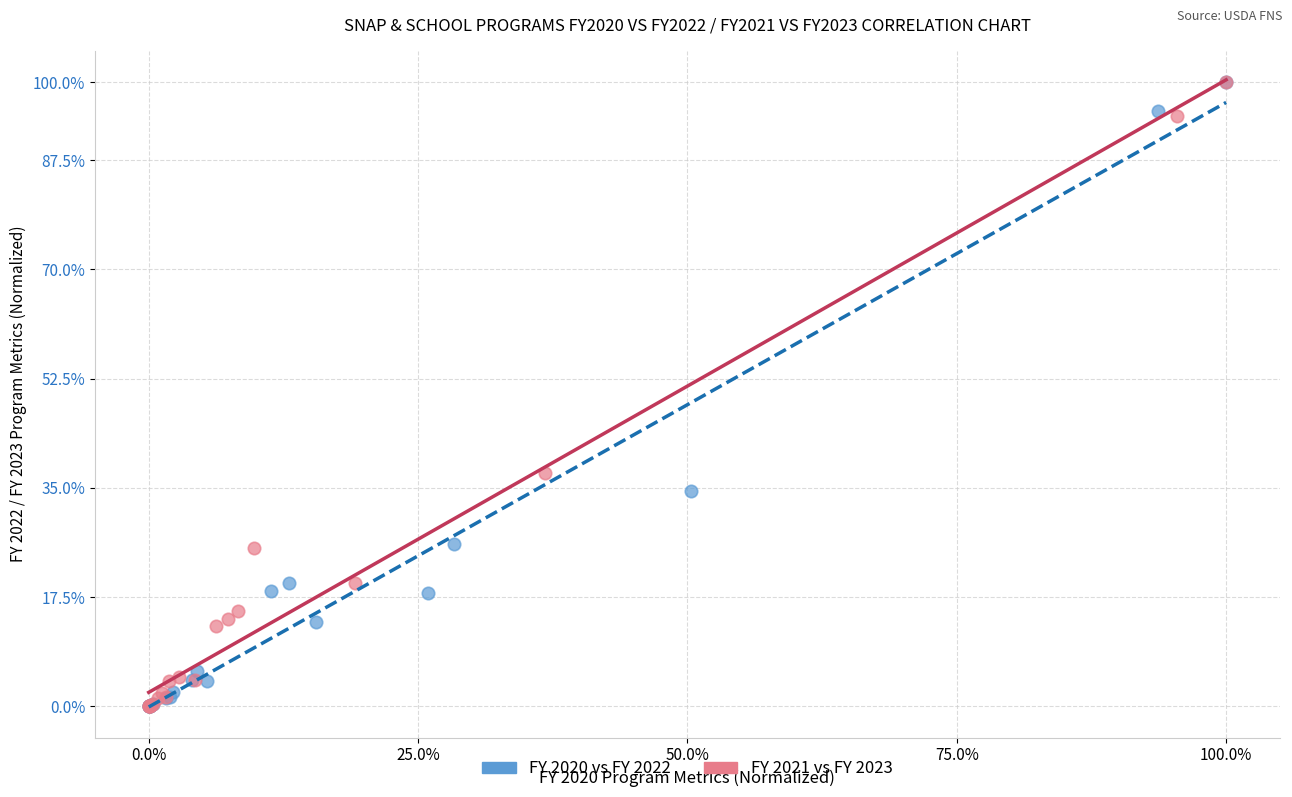

What are all the series names shown in the legend?

FY 2020 vs FY 2022, FY 2021 vs FY 2023